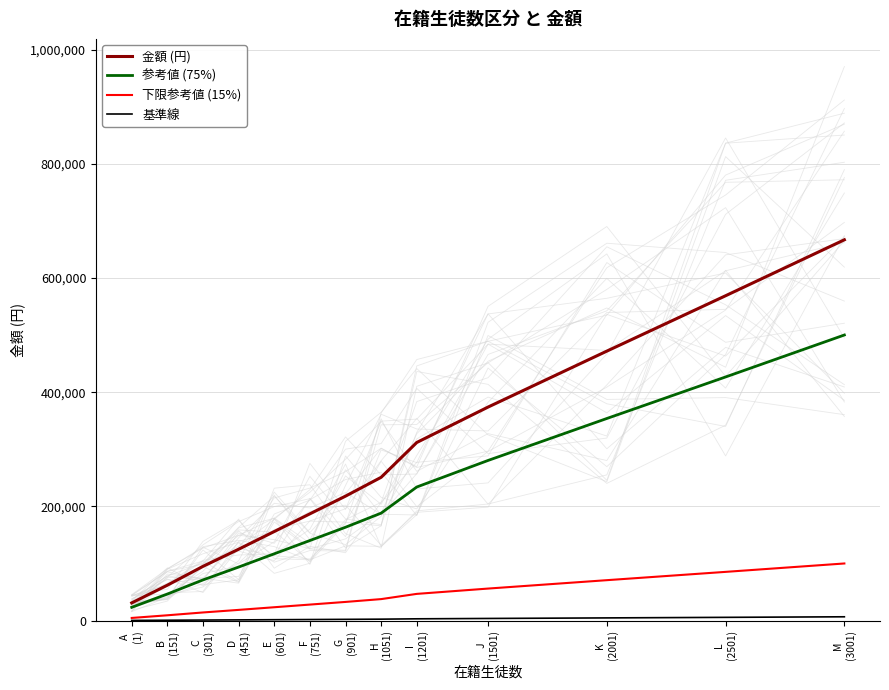

Reading left to right, what are all the values shown in this chart?

金額 (円): A
(1)=31000	B
(151)=62000	C
(301)=95000	D
(451)=125000	E
(601)=156000	F
(751)=187000	G
(901)=218000	H
(1051)=251000	I
(1201)=312000	J
(1501)=374000	K
(2001)=472000	L
(2501)=569000	M
(3001)=667000
参考値 (75%): A
(1)=23250	B
(151)=46500	C
(301)=71250	D
(451)=93750	E
(601)=117000	F
(751)=140250	G
(901)=163500	H
(1051)=188250	I
(1201)=234000	J
(1501)=280500	K
(2001)=354000	L
(2501)=426750	M
(3001)=500250
下限参考値 (15%): A
(1)=4650	B
(151)=9300	C
(301)=14250	D
(451)=18750	E
(601)=23400	F
(751)=28050	G
(901)=32700	H
(1051)=37650	I
(1201)=46800	J
(1501)=56100	K
(2001)=70800	L
(2501)=85350	M
(3001)=100050
基準線: A
(1)=310	B
(151)=620	C
(301)=950	D
(451)=1250	E
(601)=1560	F
(751)=1870	G
(901)=2180	H
(1051)=2510	I
(1201)=3120	J
(1501)=3740	K
(2001)=4720	L
(2501)=5690	M
(3001)=6670